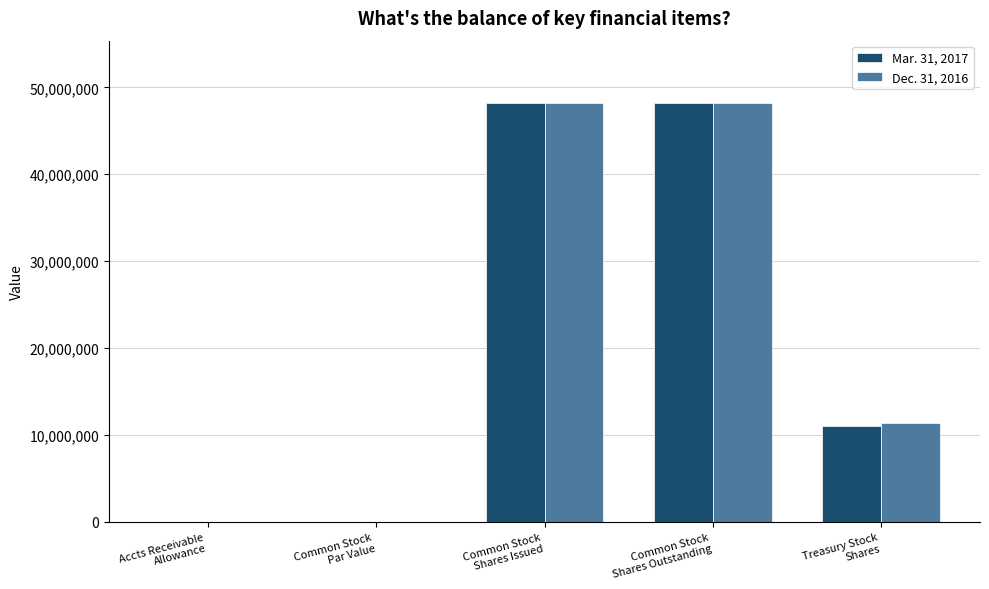

What is the highest value of the Mar. 31, 2017 series?

48147969.0